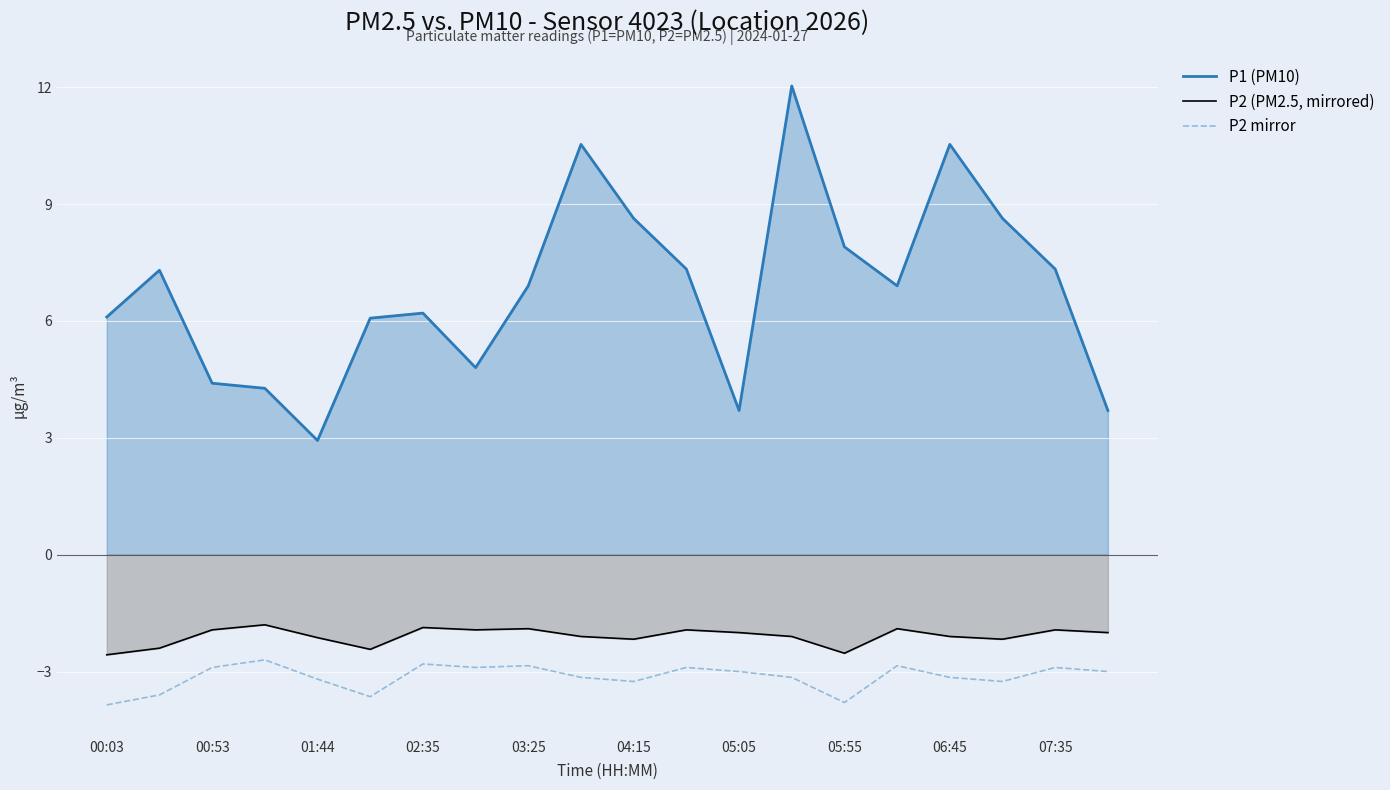

Which series has the largest total across all categories?

P1 (PM10)